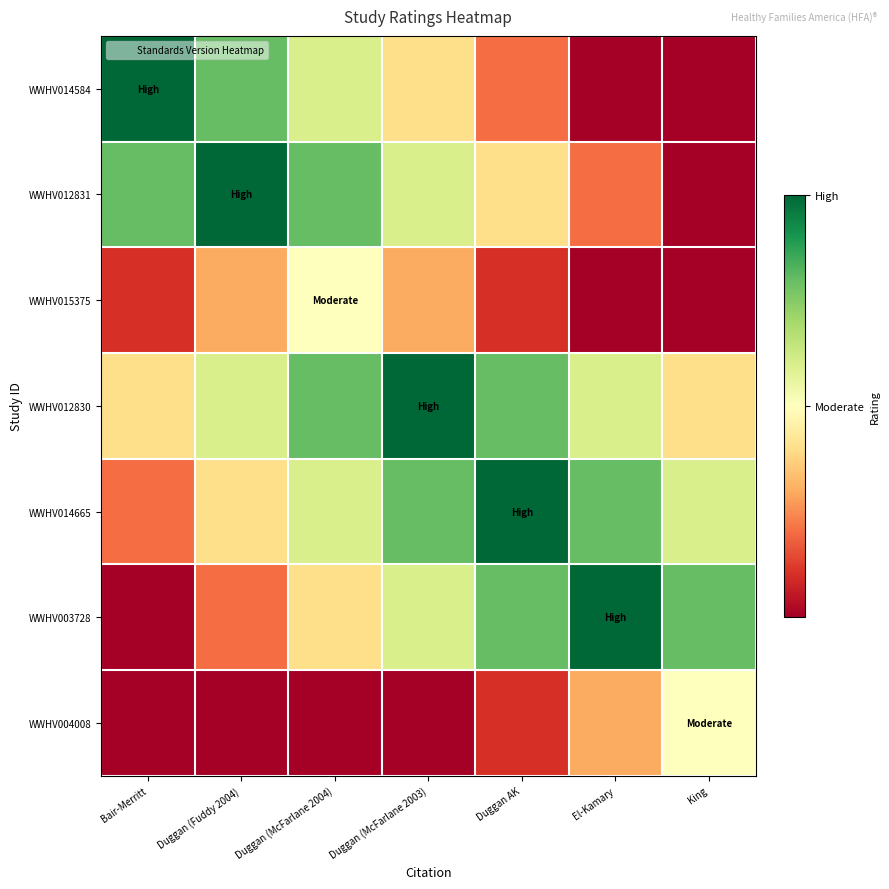

Which series has the largest range (max minus min)?

WWHV014584